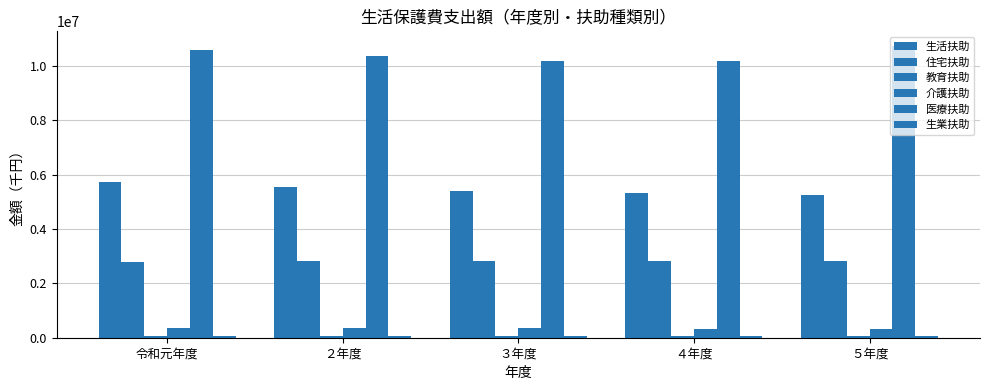

What is the average value of the 生業扶助 series?

67678